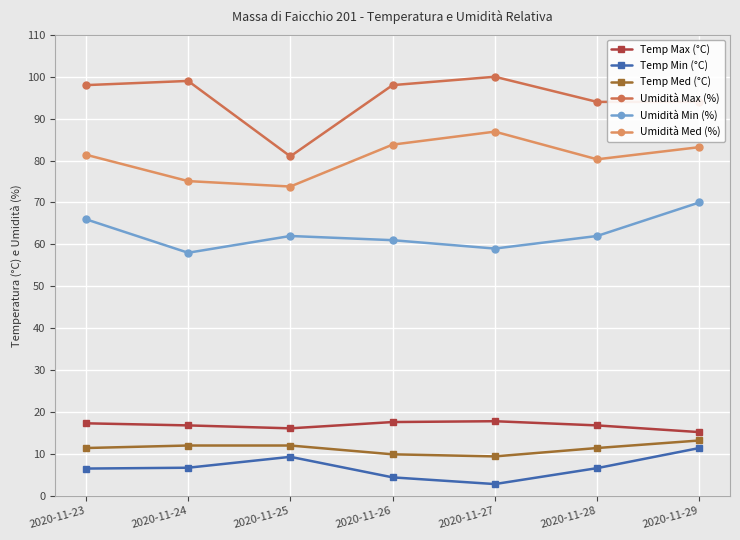

What is the difference between the maximum and minimum values in the Umidità Med (%) series?

13.1